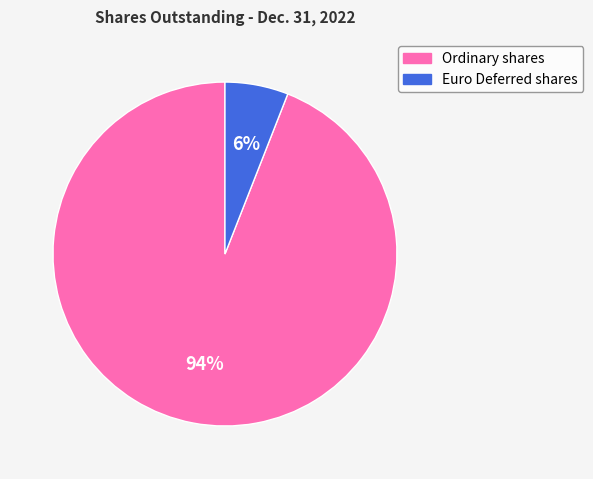

To the nearest percent, what is the difference between the largest and smallest slice percentages?

88%